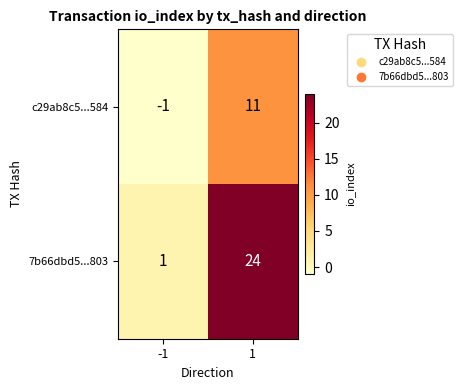

What is the maximum value shown in the chart?

24